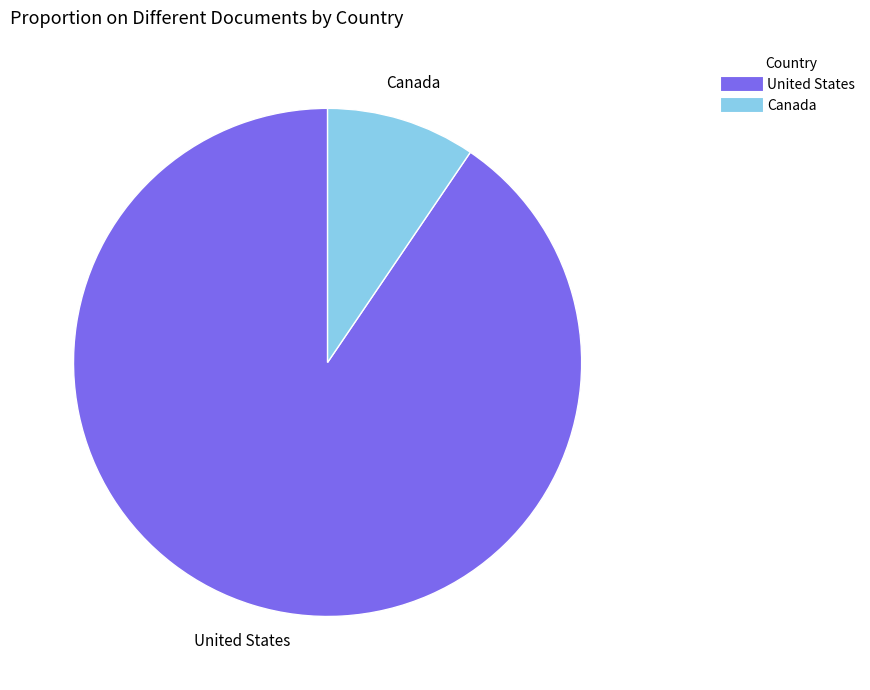

Does United States account for over 50% of the chart?

Yes